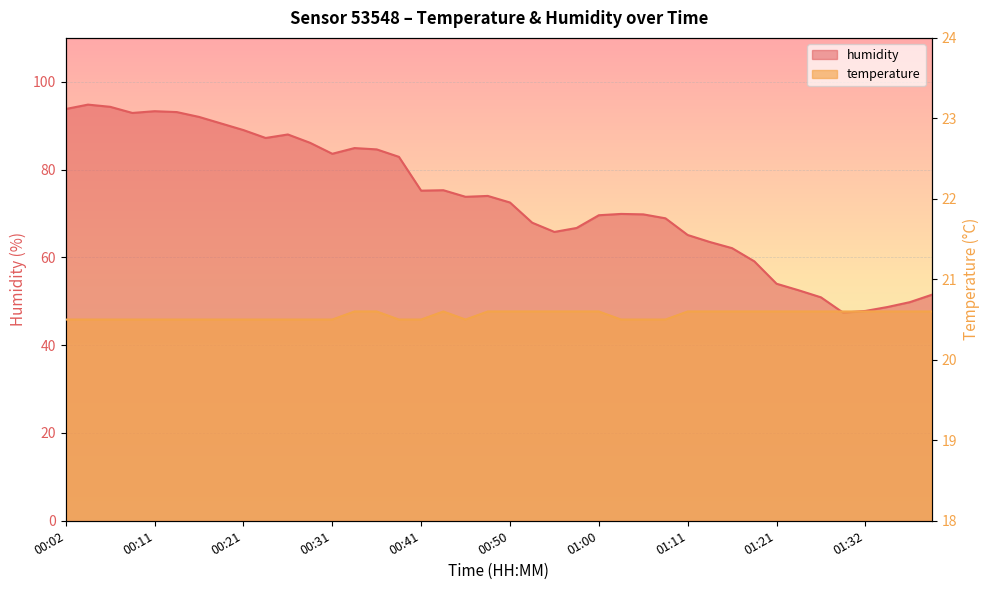

The value of temperature at 00:21 is 20.5. True or false?

True